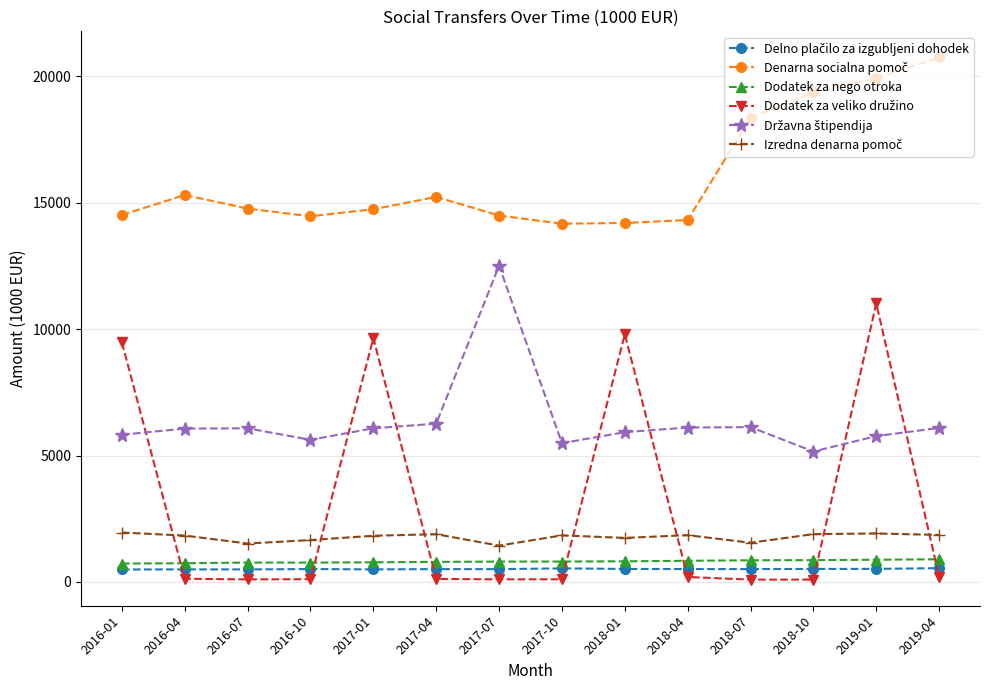

Which category has the highest value across all series?

2019-04